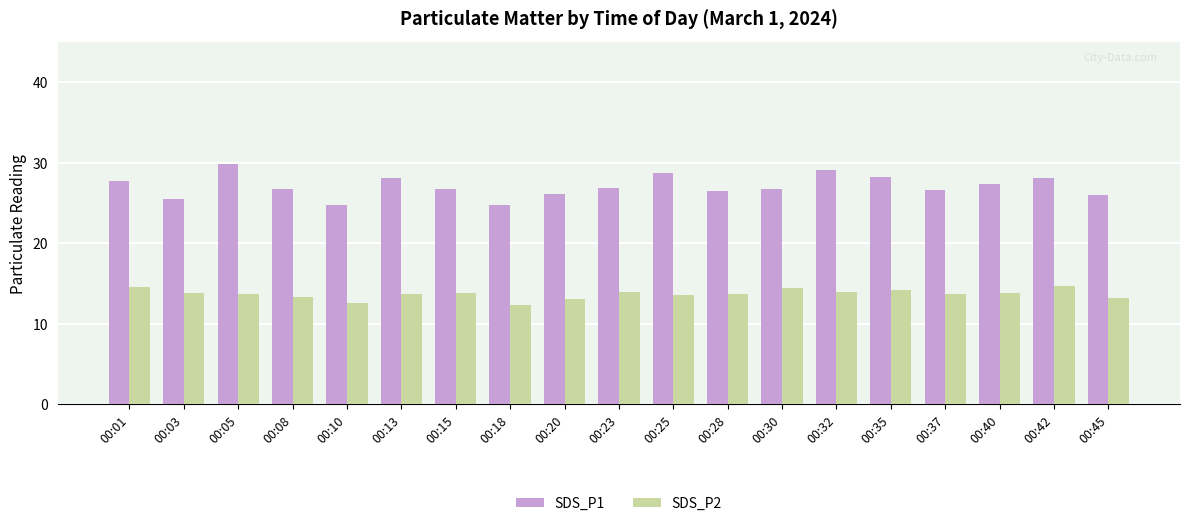

What is the difference between the highest and lowest values at 00:42?

13.4